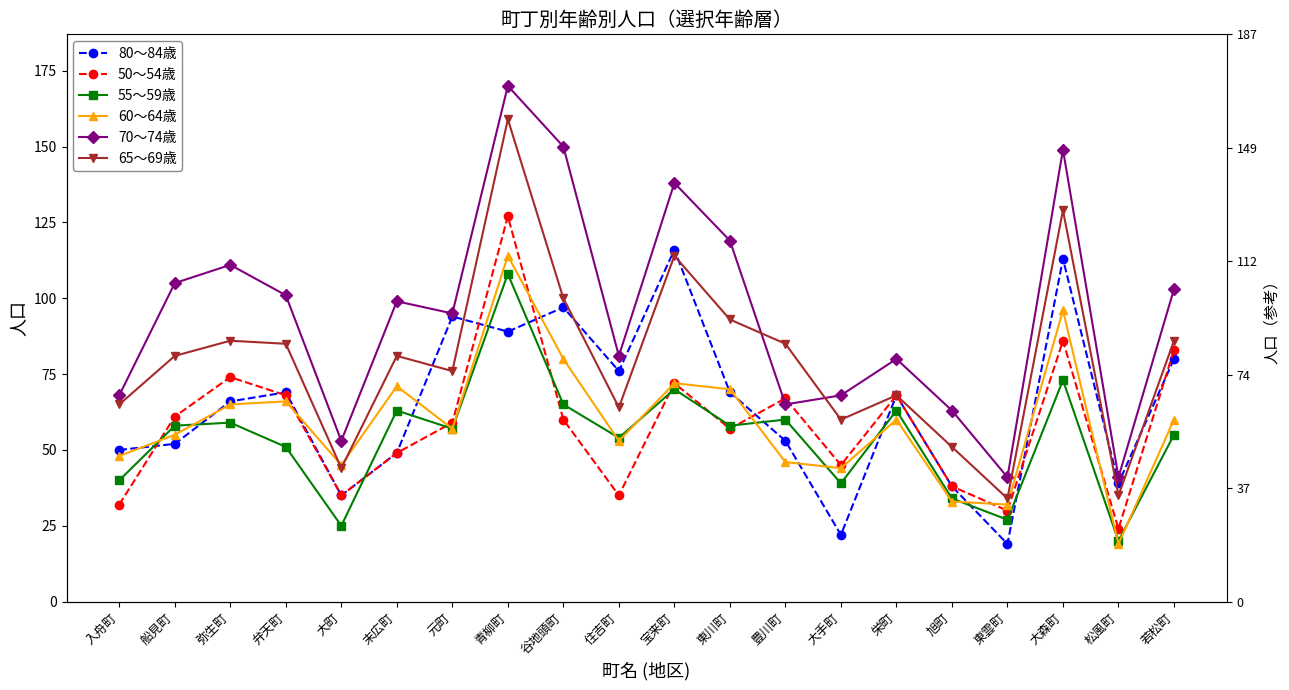

What is the smallest value displayed?

19